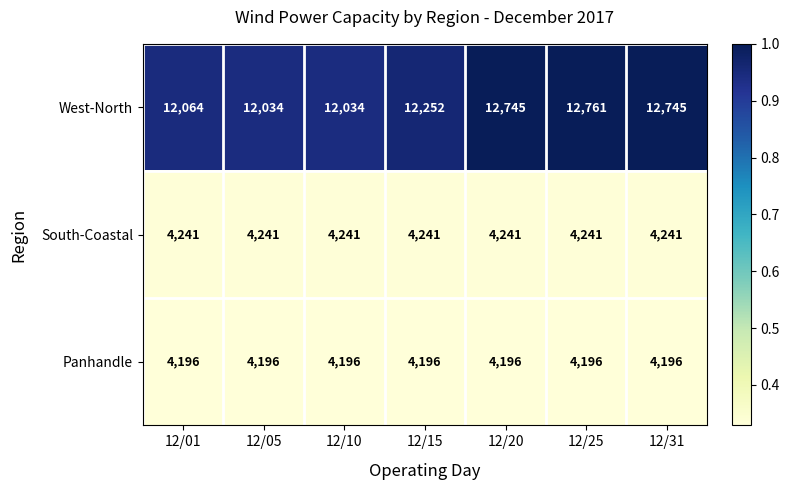

True or false: South-Coastal has a value of 4241 at 12/01.

True